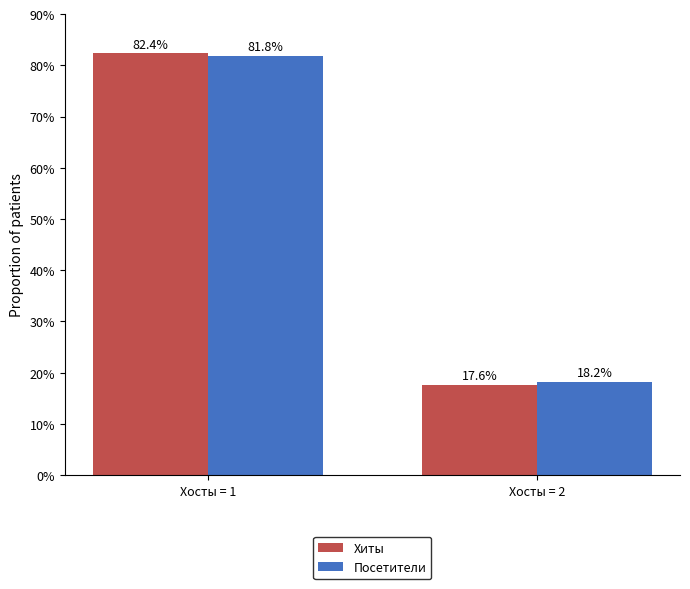

Which label corresponds to the smallest value in the chart?

Хосты = 2